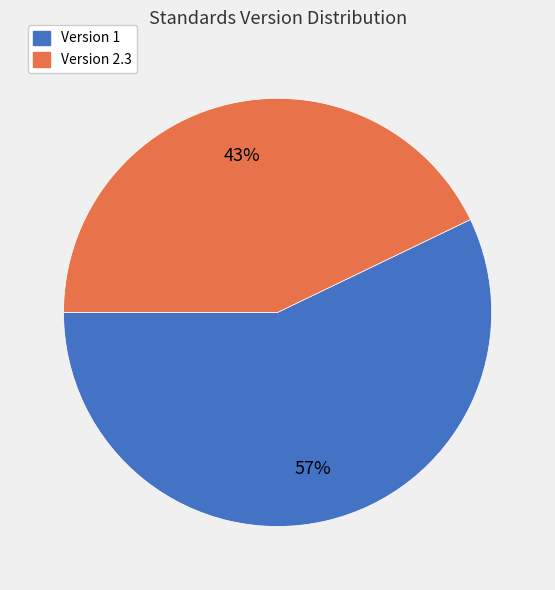

What is the ratio of the value at Version 2.3 to the value at Version 1?

0.8